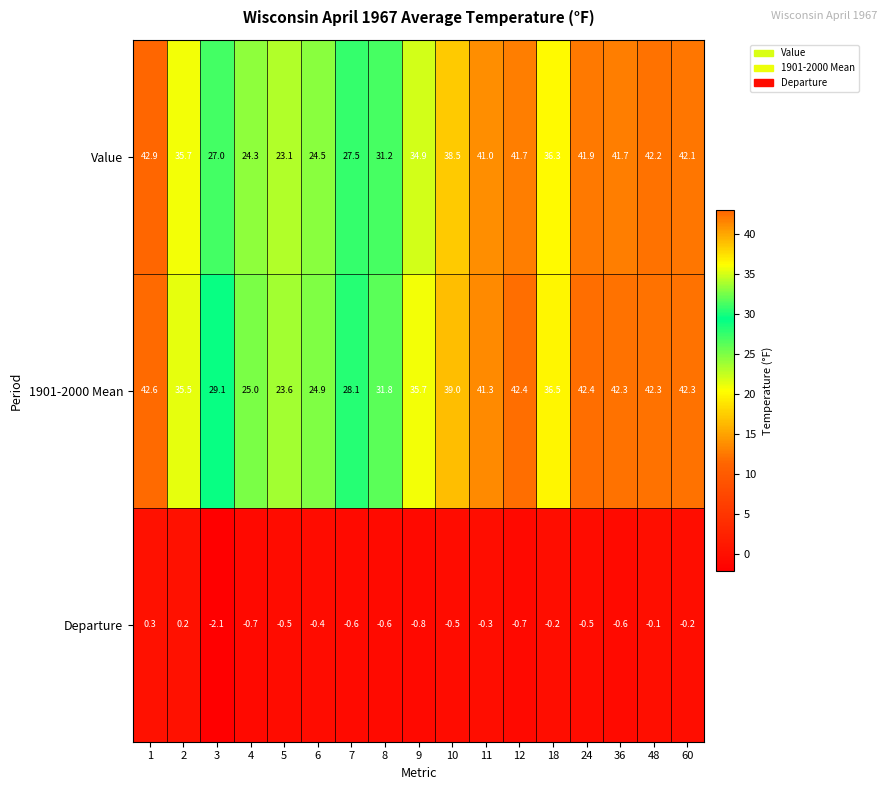

Which series has the largest total across all categories?

1901-2000 Mean